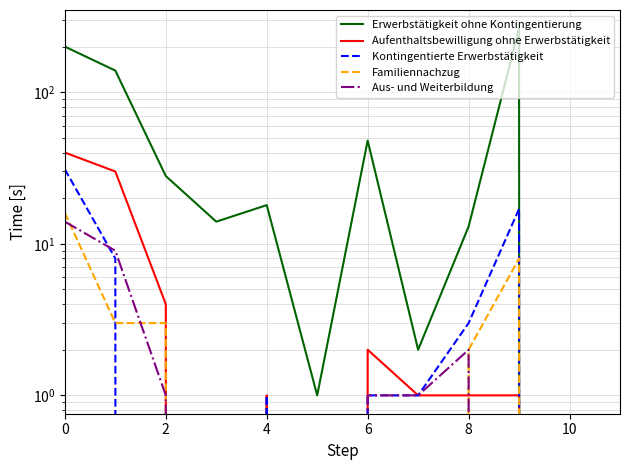

At how many categories does at least one series exceed 57?

3